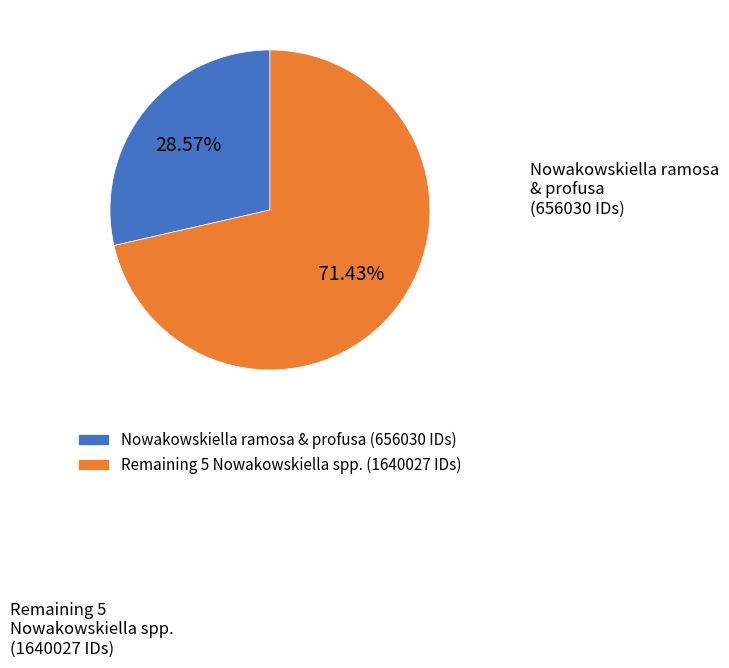

What is the ratio of the value at Nowakowskiella ramosa & profusa (656030 IDs) to the value at Remaining 5 Nowakowskiella spp. (1640027 IDs)?

0.4